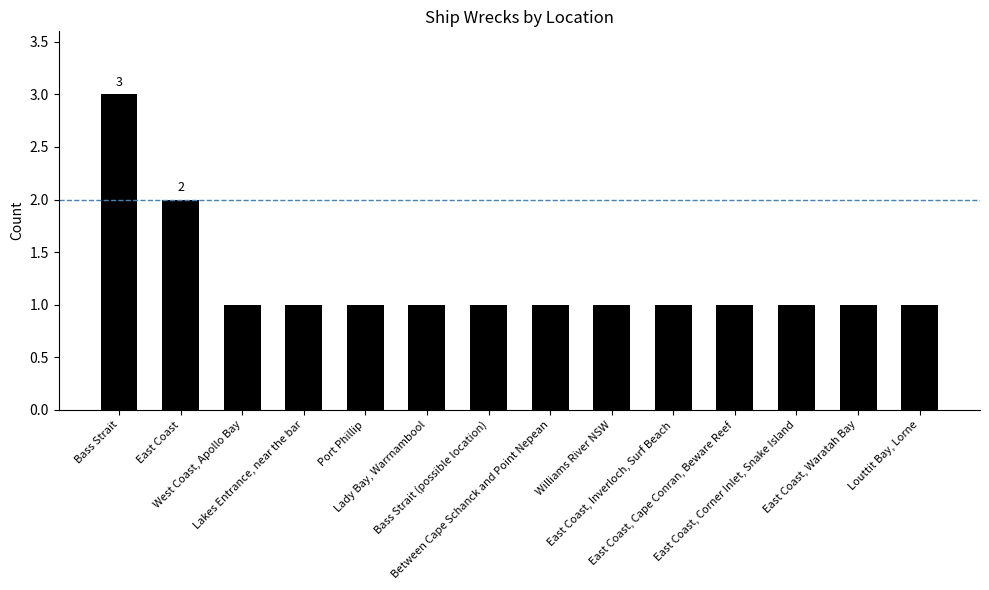

What is the smallest value displayed?

1